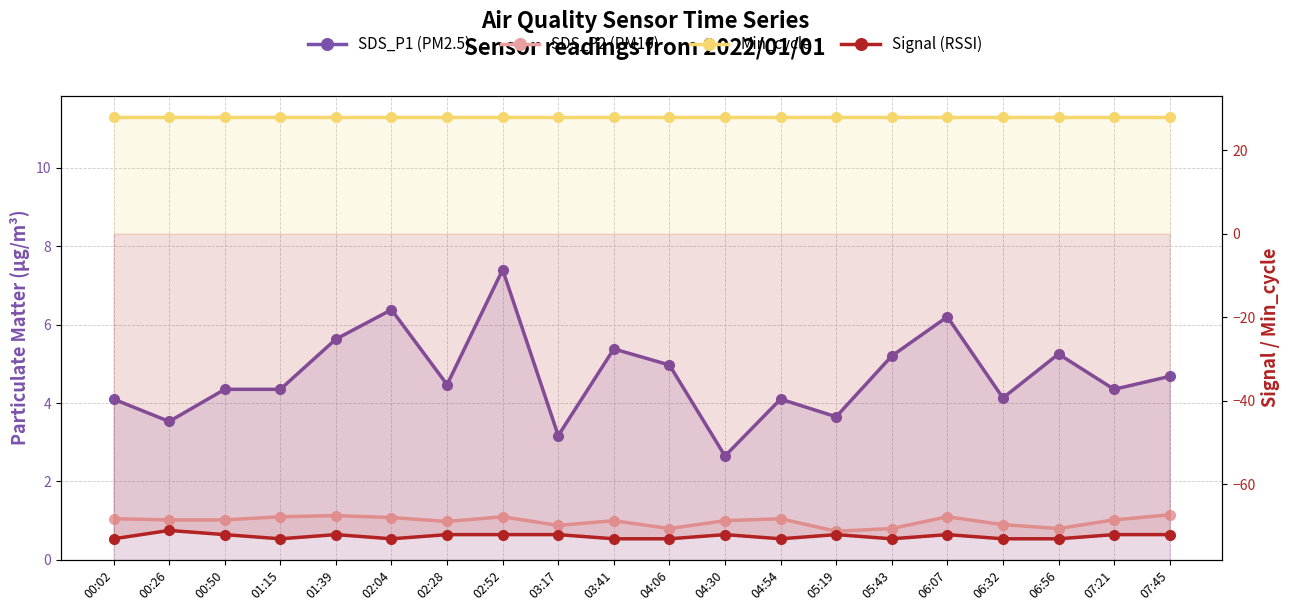

What is the difference between the SDS_P2 values at 01:39 and 00:26?

0.1